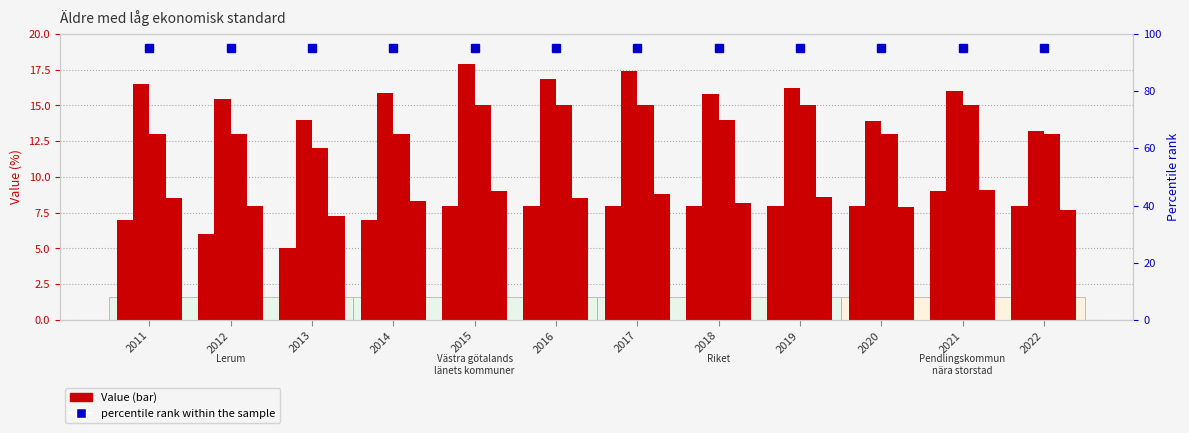

At which category is the sum across all series the highest?

2015